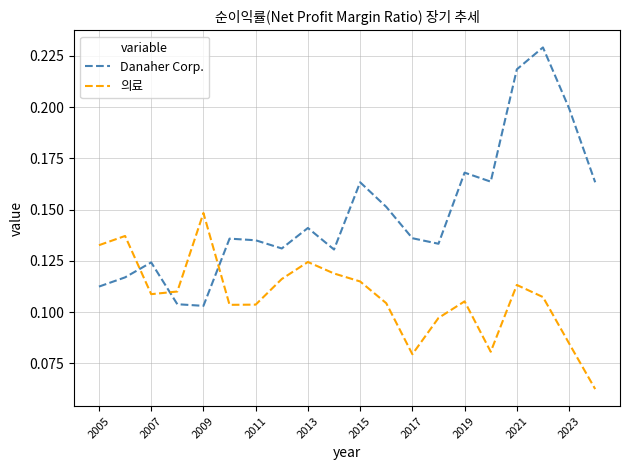

Count the Danaher Corp. values in the range 0 to 1.

20